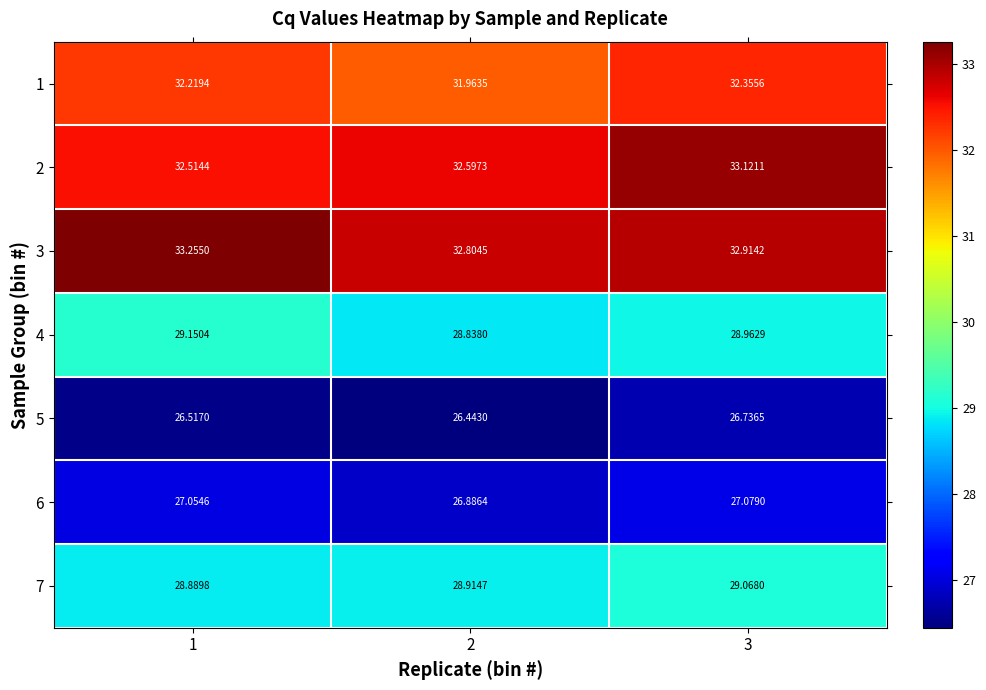

Is the value of 1 at 1 greater than the value of 4 at 3?

Yes